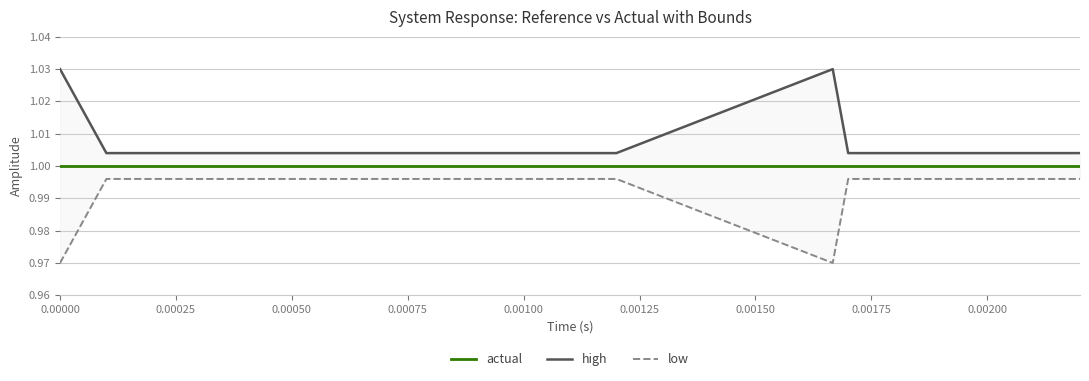

In high, how many points are higher than both neighbors (excluding endpoints)?

1